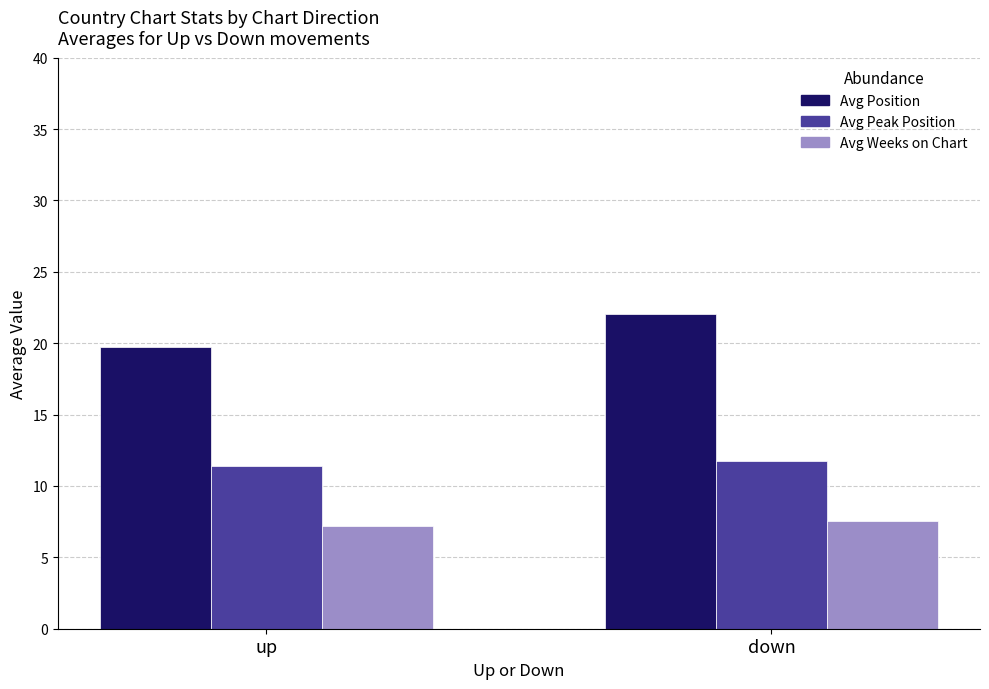

At how many categories does at least one series exceed 17?

2